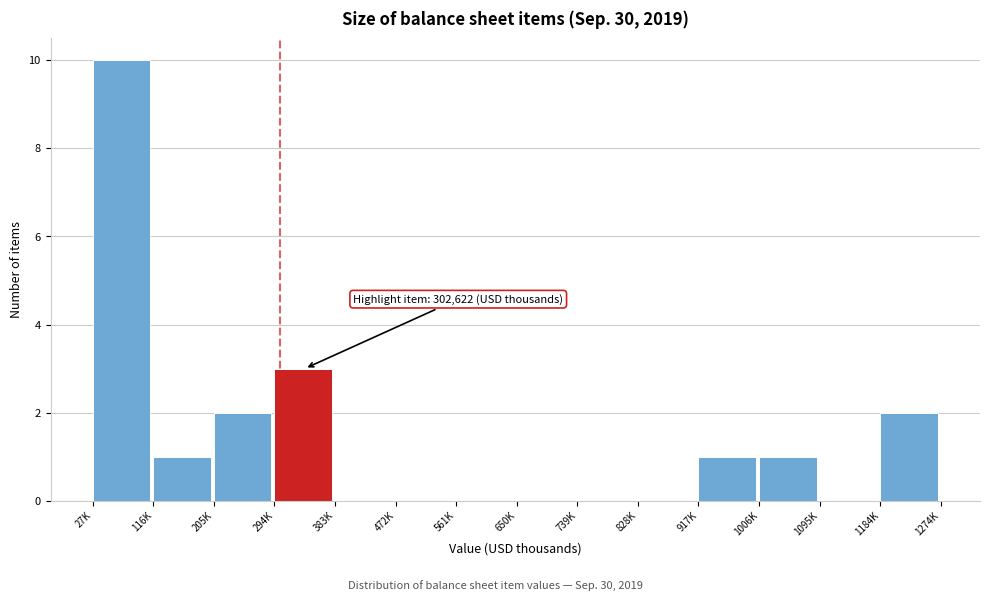

Reading left to right, transcribe all the data shown in this chart.

27K=10	116K=1	205K=2	294K=3	383K=0	472K=0	561K=0	650K=0	739K=0	828K=0	917K=1	1006K=1	1095K=0	1184K=2